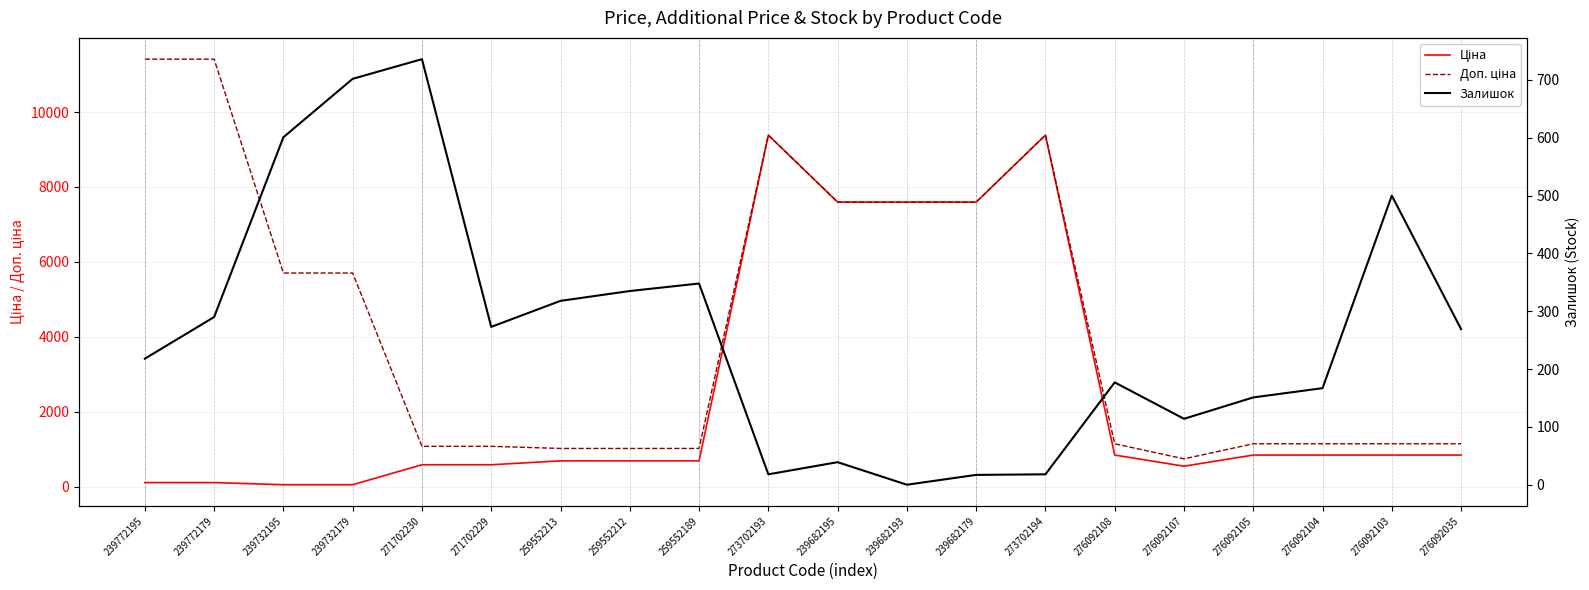

Does the chart have visible grid lines?

Yes